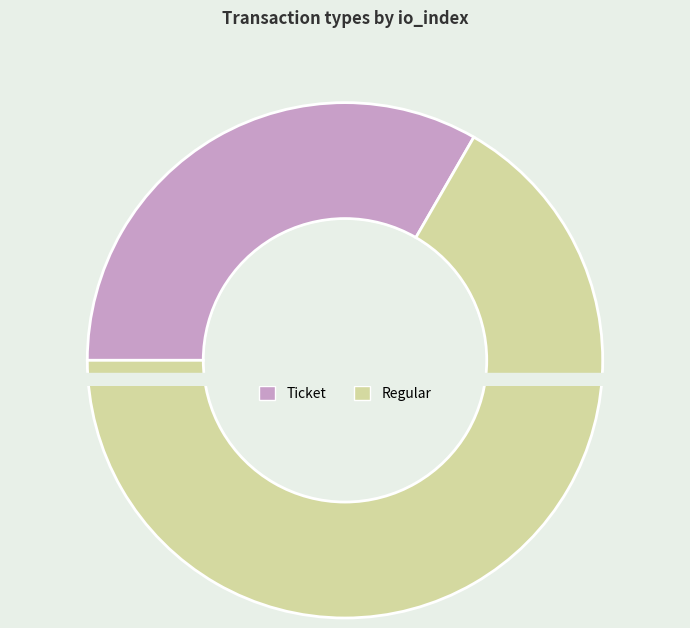

Is there any slice that represents more than half of the pie?

Yes